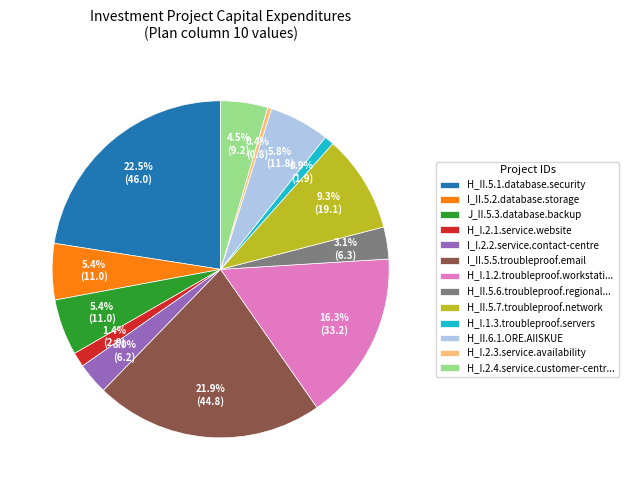

Which slice is the largest?

H_II.5.1.database.security